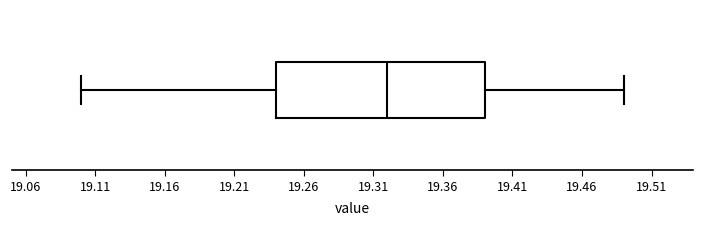

Where is the right edge of the box on the x-axis? The values are not printed on the chart, so give them approximately, as read against the axis.

19.39